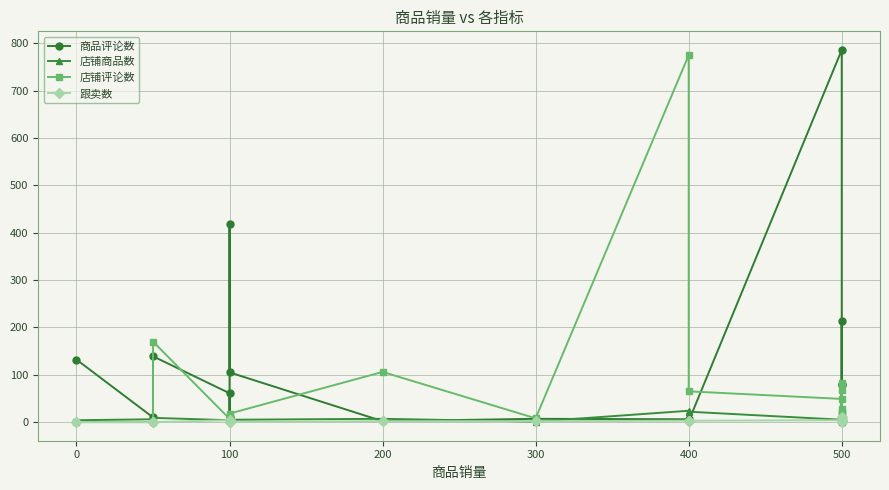

How many lines are shown in the chart?

4